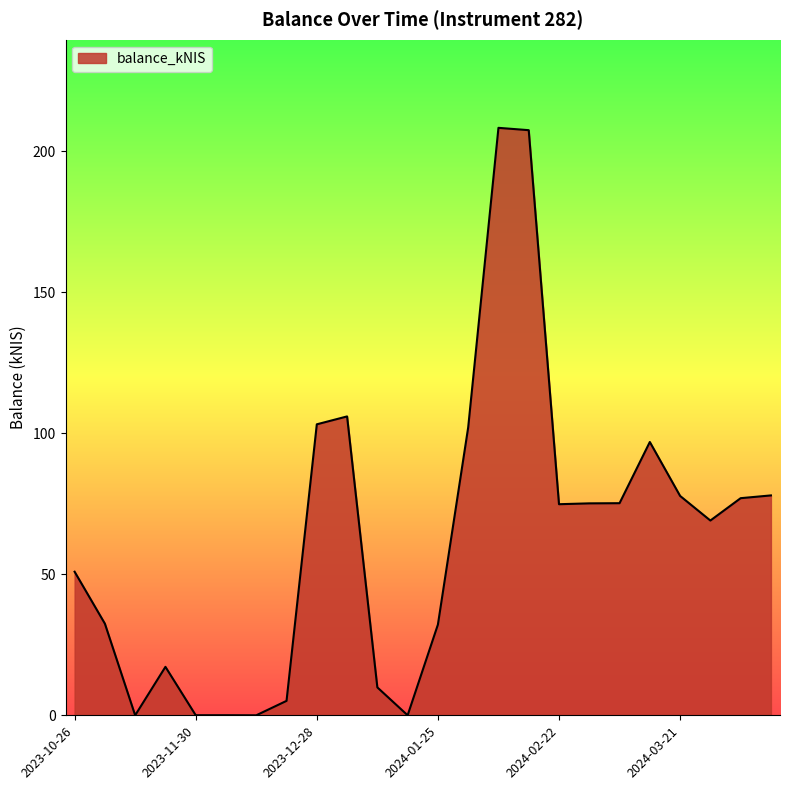

How many lines are shown in the chart?

1